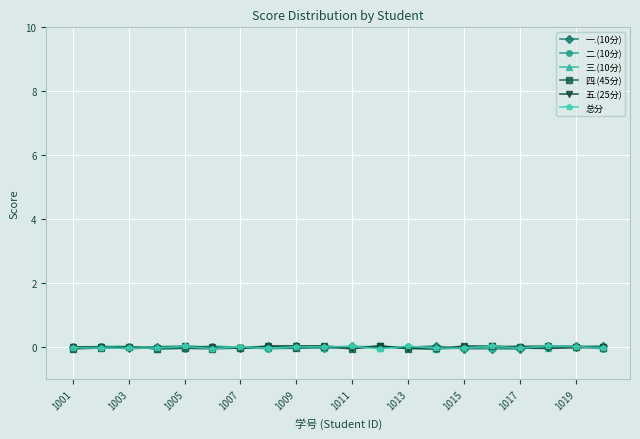

How many lines are shown in the chart?

6